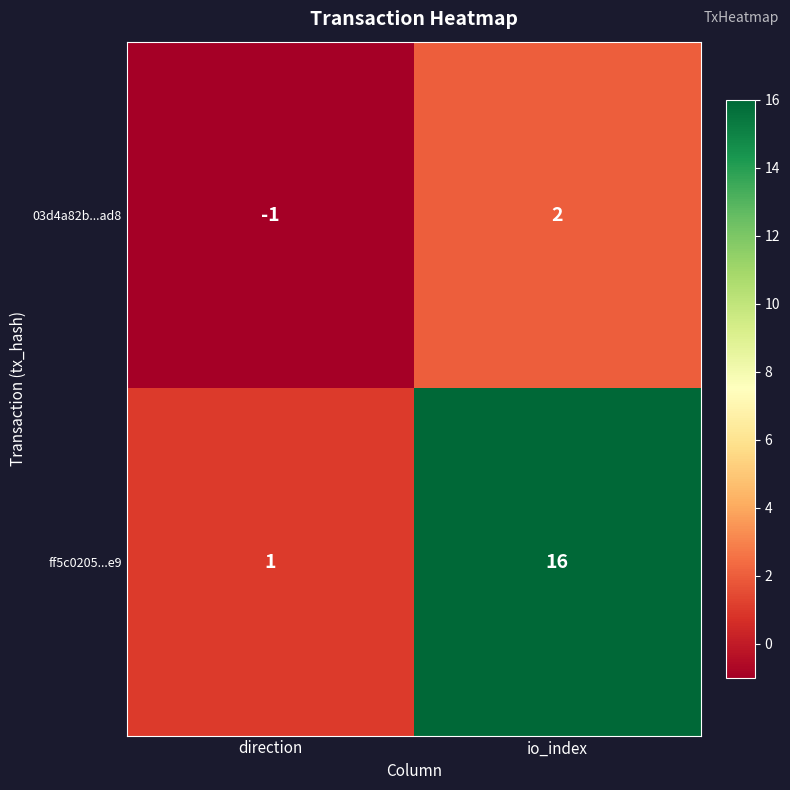

What is the difference between the maximum and minimum values in the 03d4a82b...ad8 series?

3